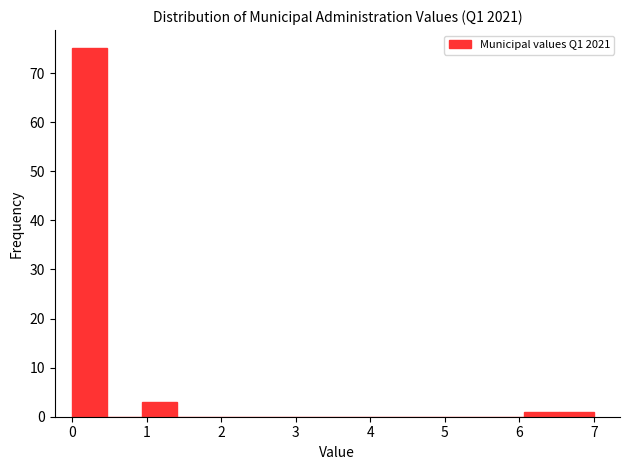

How tall is the bar that spans 0.9 to 1.4 on the x-axis? Neither the bar edges nor the heights are printed on the chart, so give them approximately, as read against the axes.

3